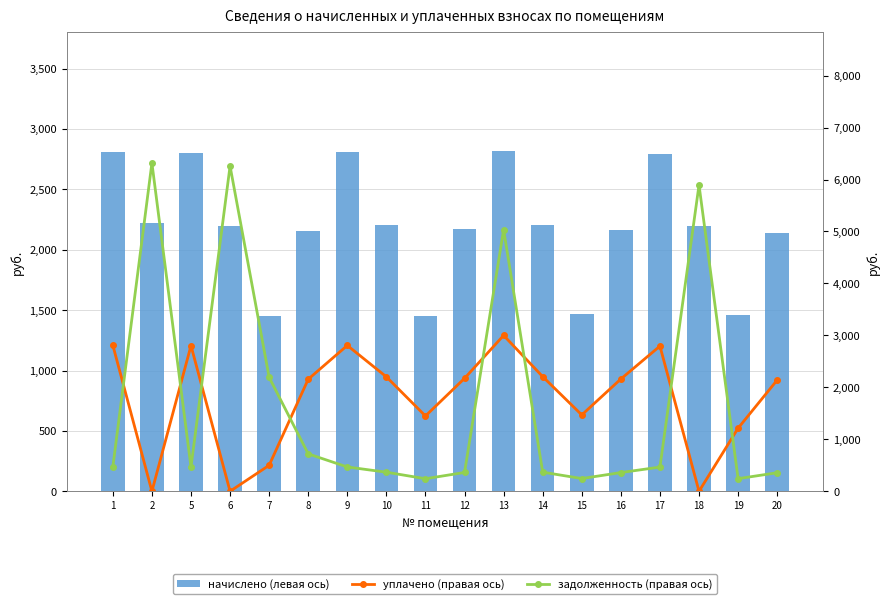

True or false: начислено (левая ось) has a value of 2194.2 at 18.

True